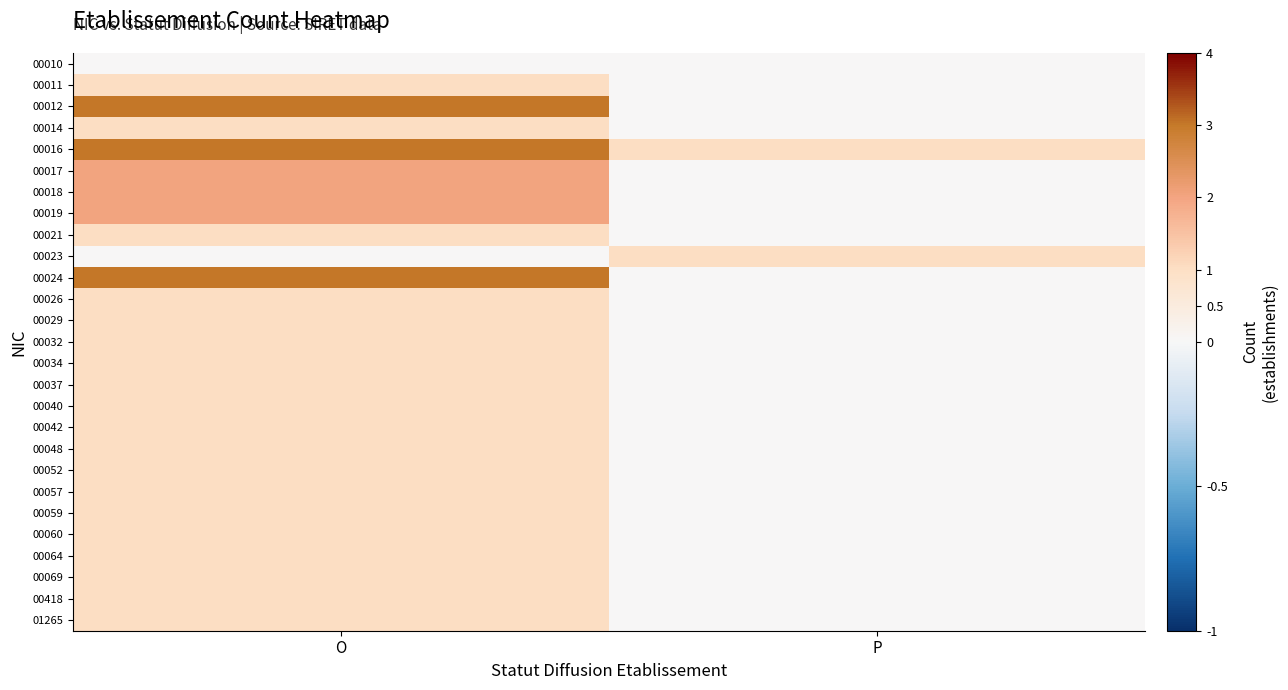

Which has a higher value, P or O?

P